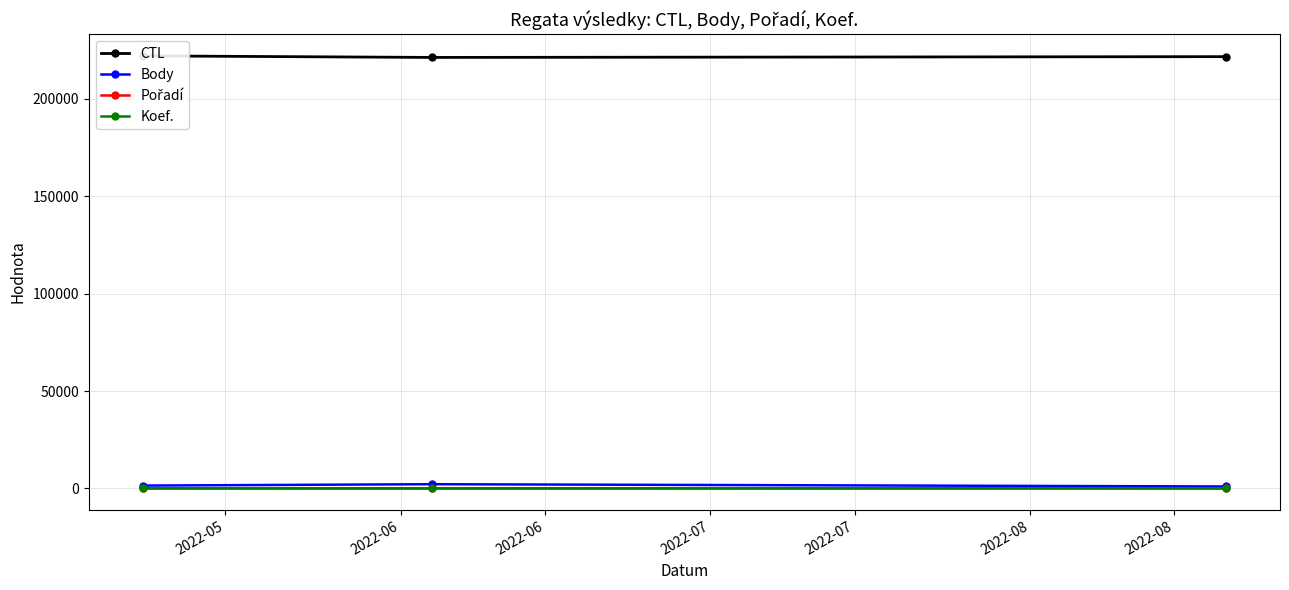

What is the average value of the Koef. series?

7